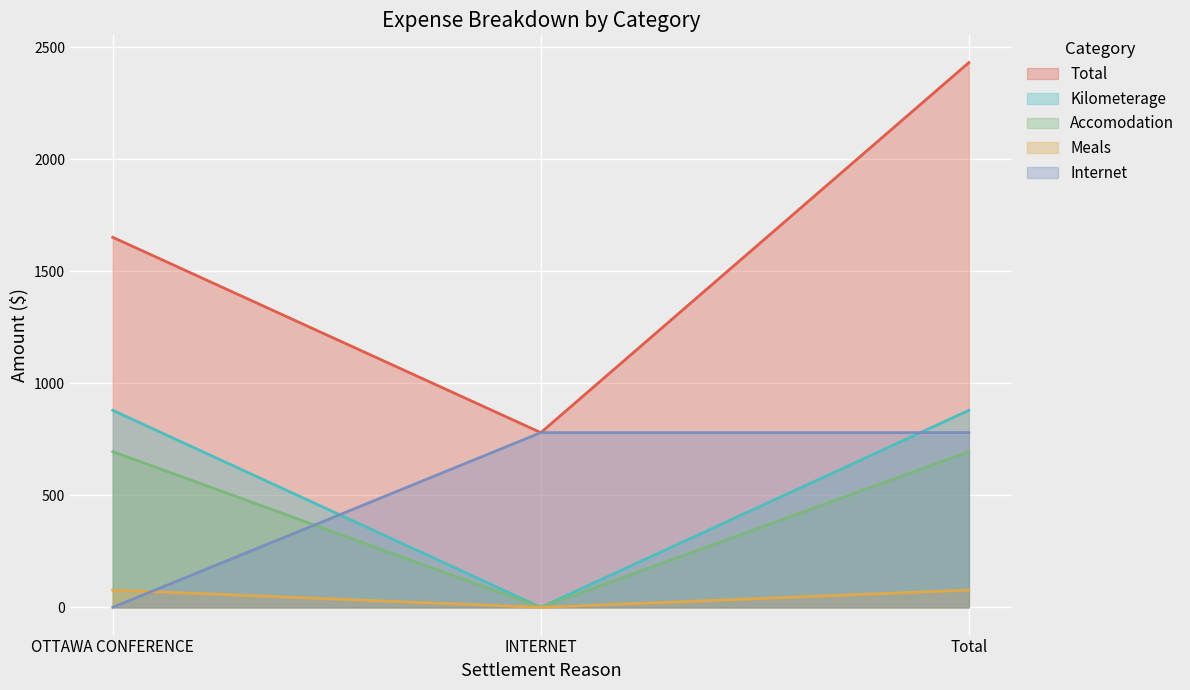

Between INTERNET and Total, which series saw the biggest shift?

Total